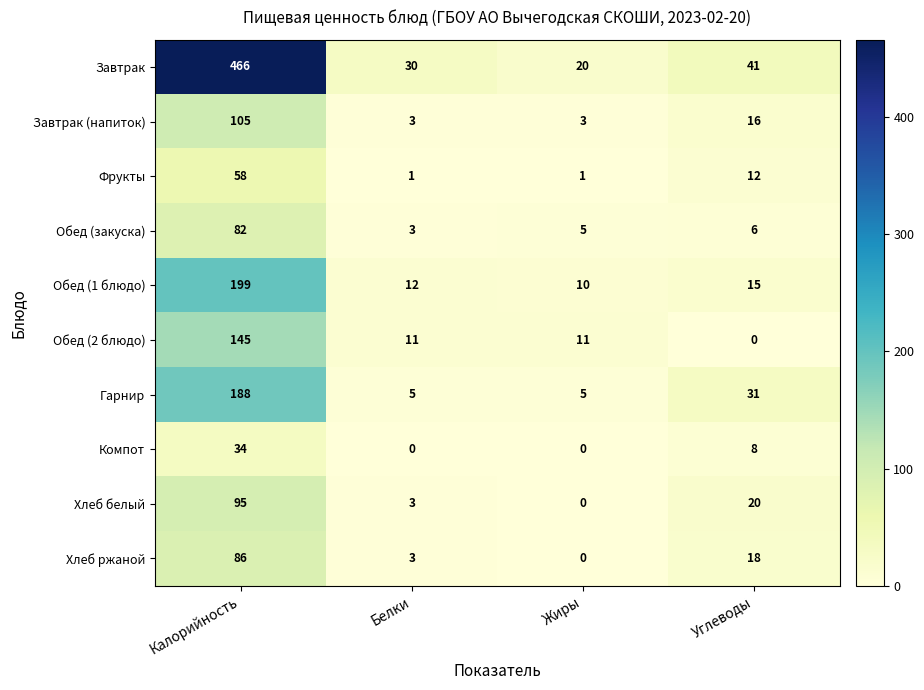

List the series in order of their peak value, lowest first.

Компот, Фрукты, Обед (закуска), Хлеб ржаной, Хлеб белый, Завтрак (напиток), Обед (2 блюдо), Гарнир, Обед (1 блюдо), Завтрак